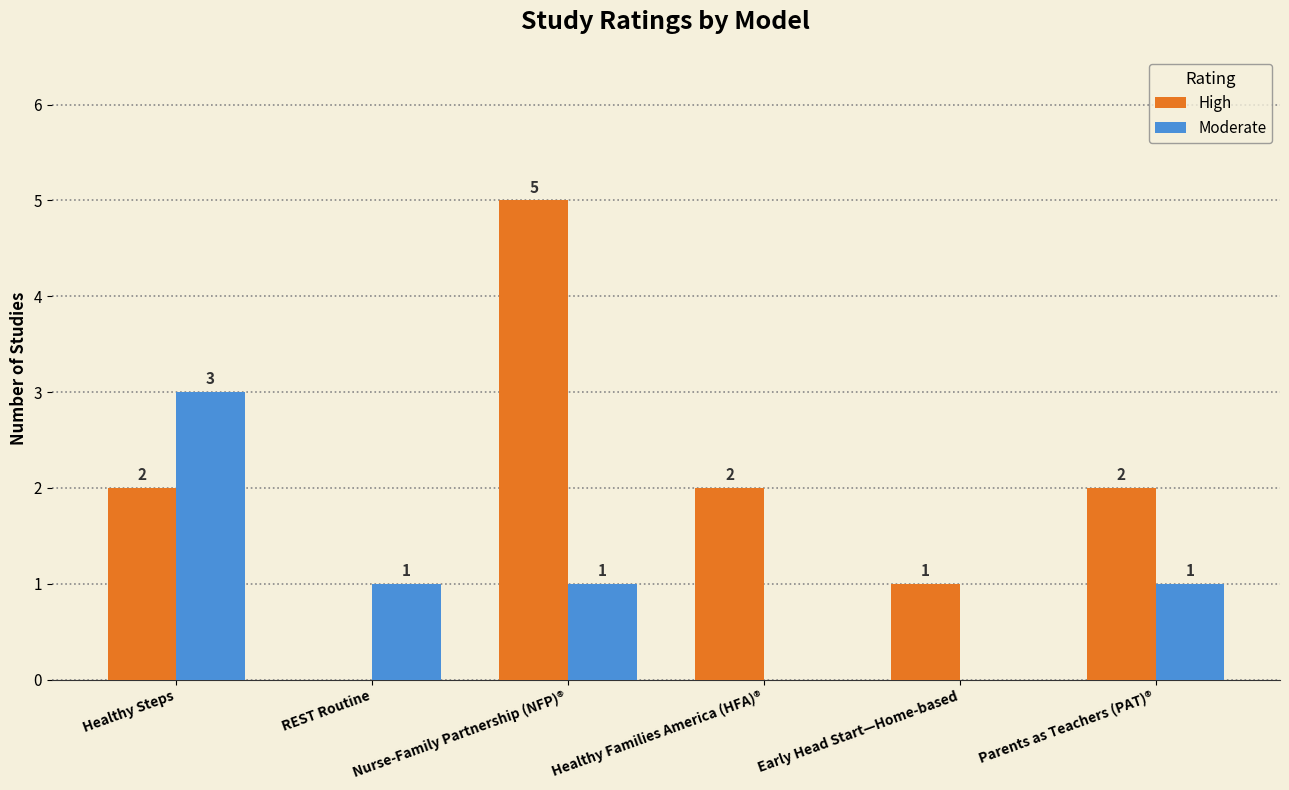

What is the maximum value shown in the chart?

5